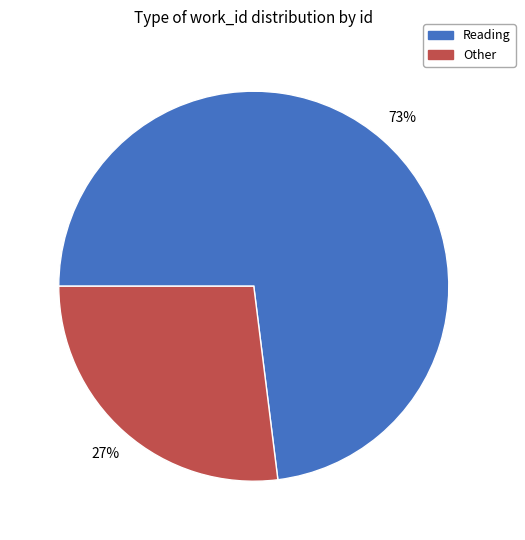

To the nearest percent, what is the difference between the largest and smallest slice percentages?

46%